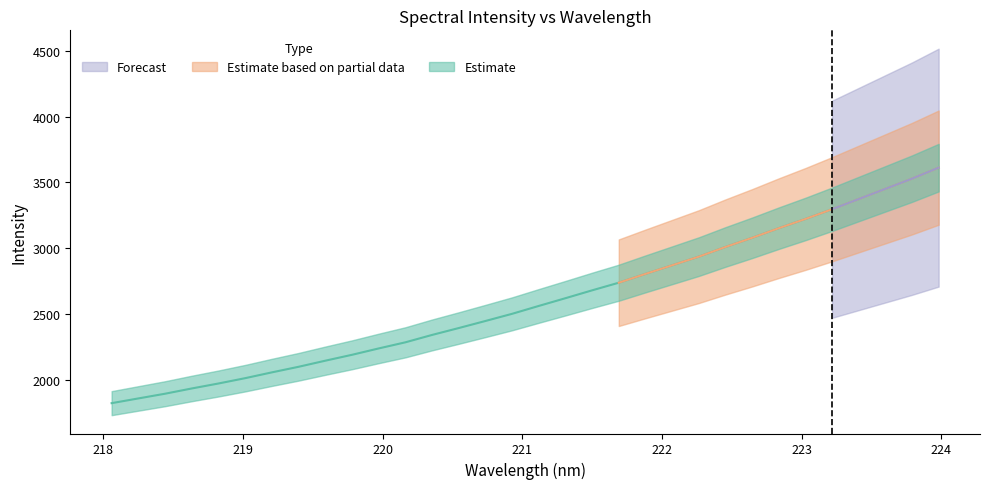

Which category has the highest value across all series?

223.9802